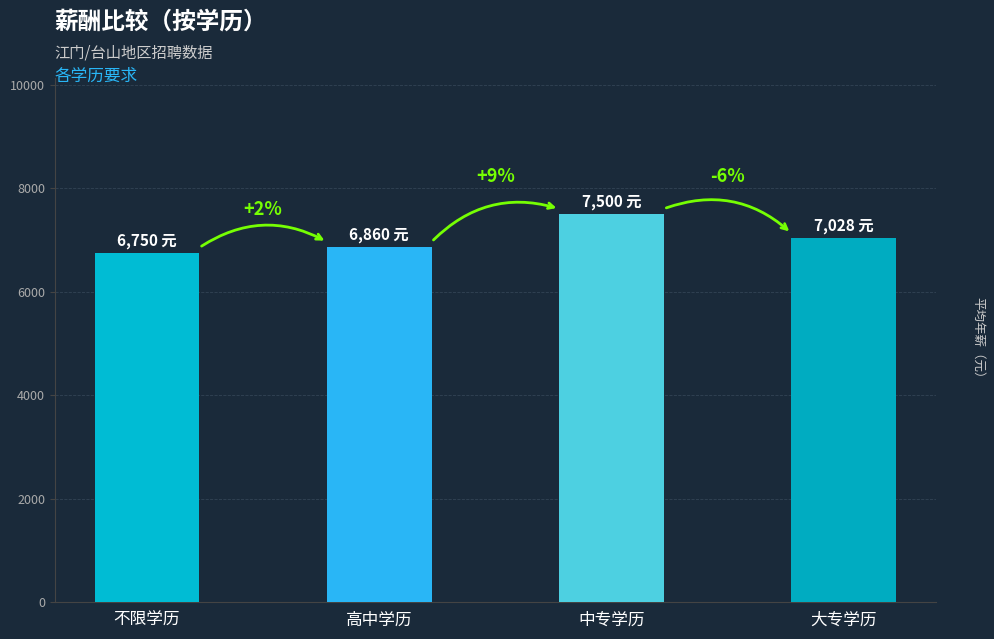

What is the smallest value displayed?

6750